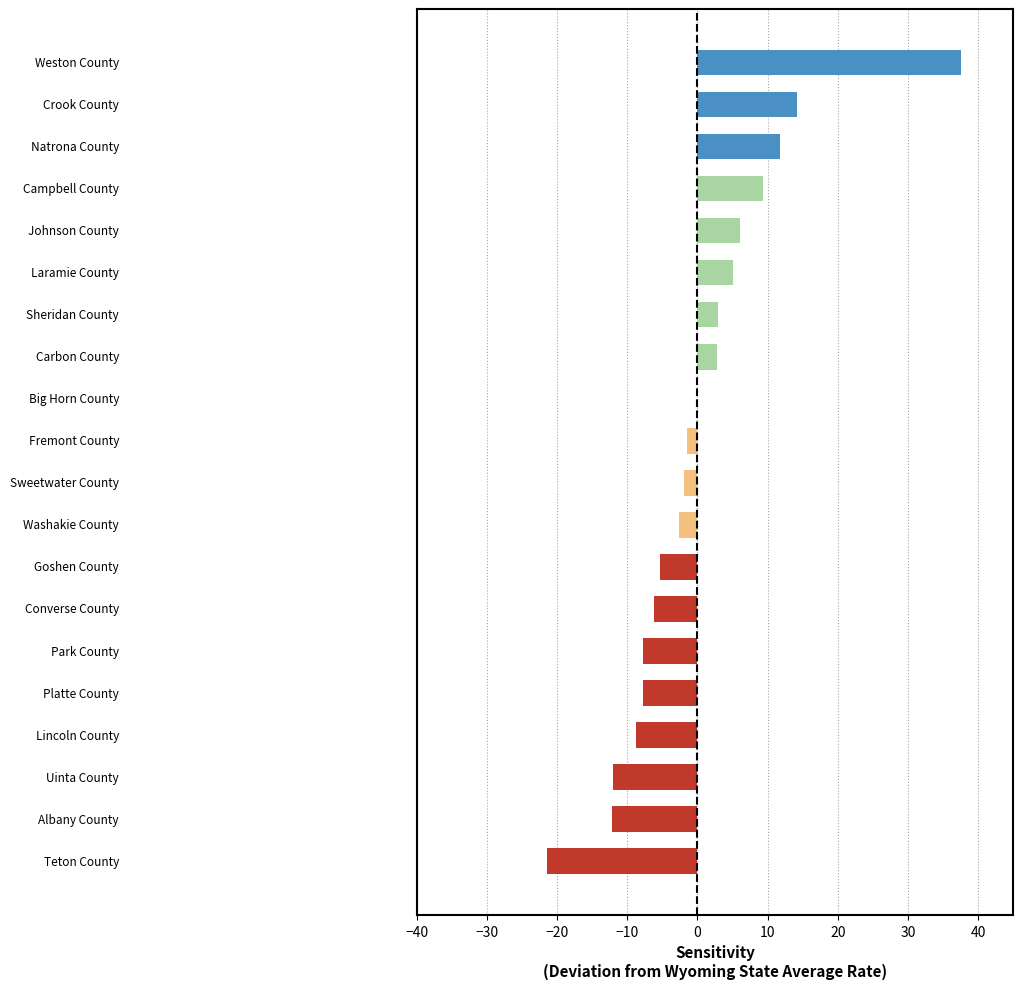

What is the sum of all values?

2.1